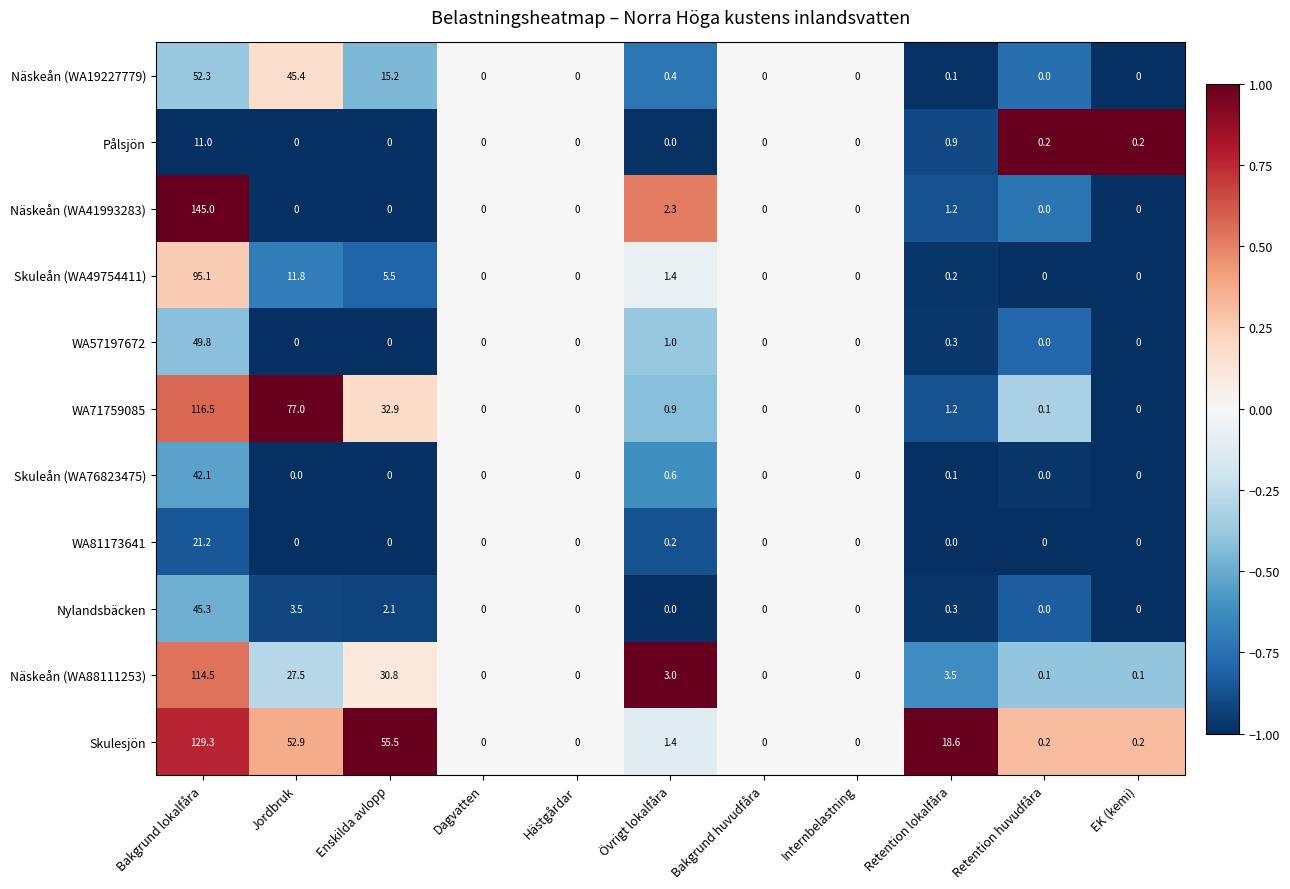

What is the sum of all Näskeån (WA41993283) values?

148.5